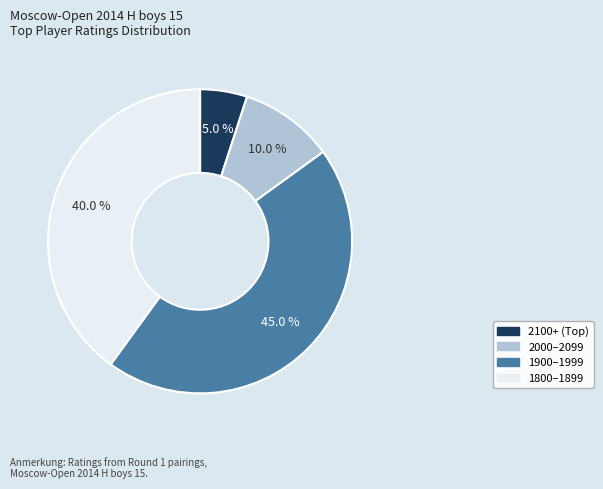

Does any single category account for the majority?

No